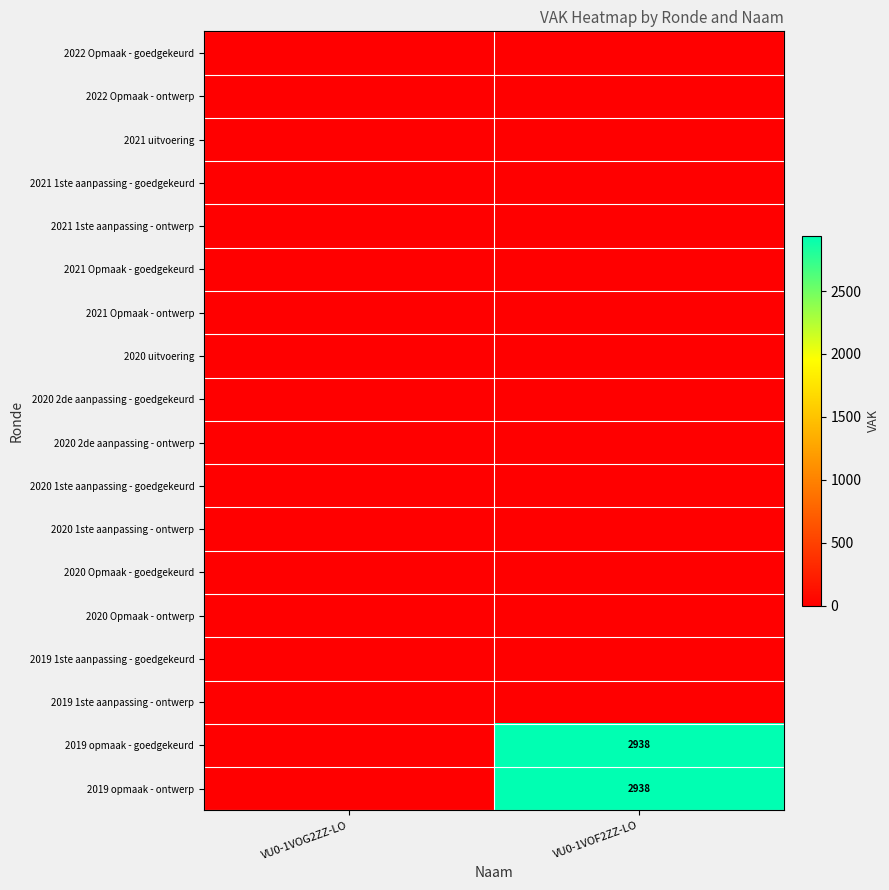

The value of 2019 opmaak - goedgekeurd at VU0-1VOF2ZZ-LO is 2938. True or false?

True